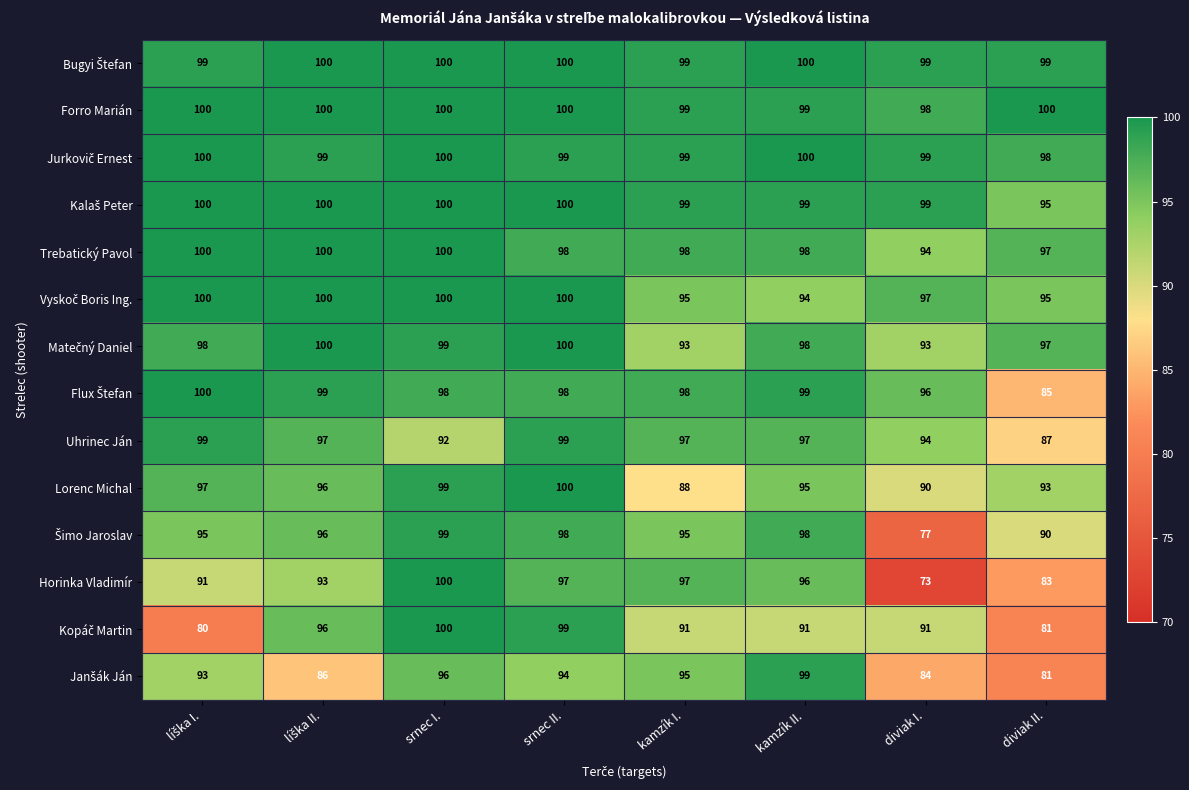

What is the difference between the highest and lowest values at srnec I.?

8